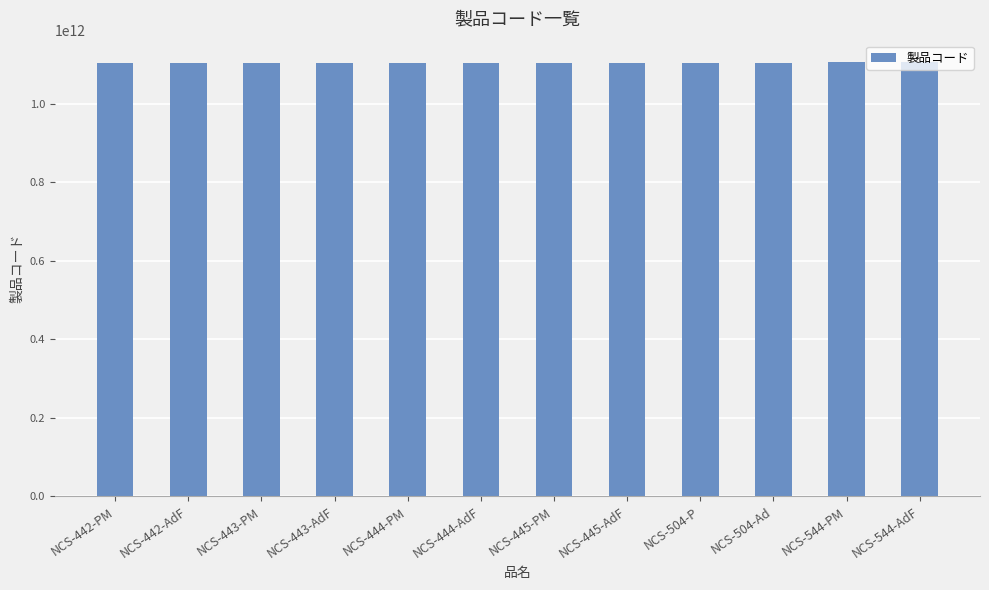

What is the label of the 2nd bar from the right?

NCS-544-PM